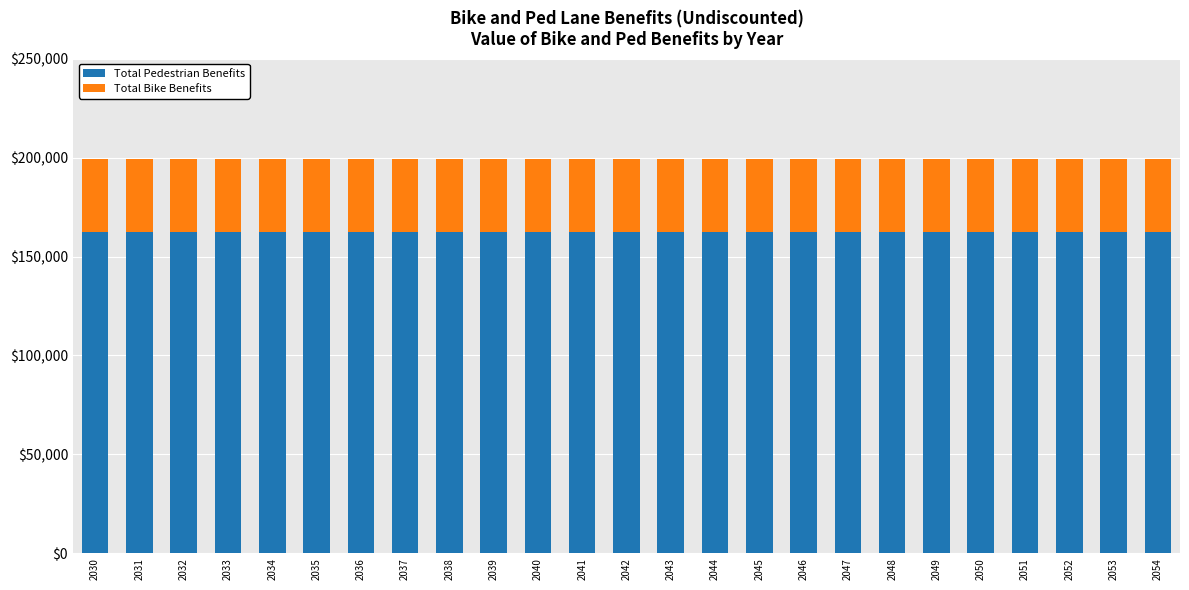

What is the sum of all Total Pedestrian Benefits values?

4065789.8